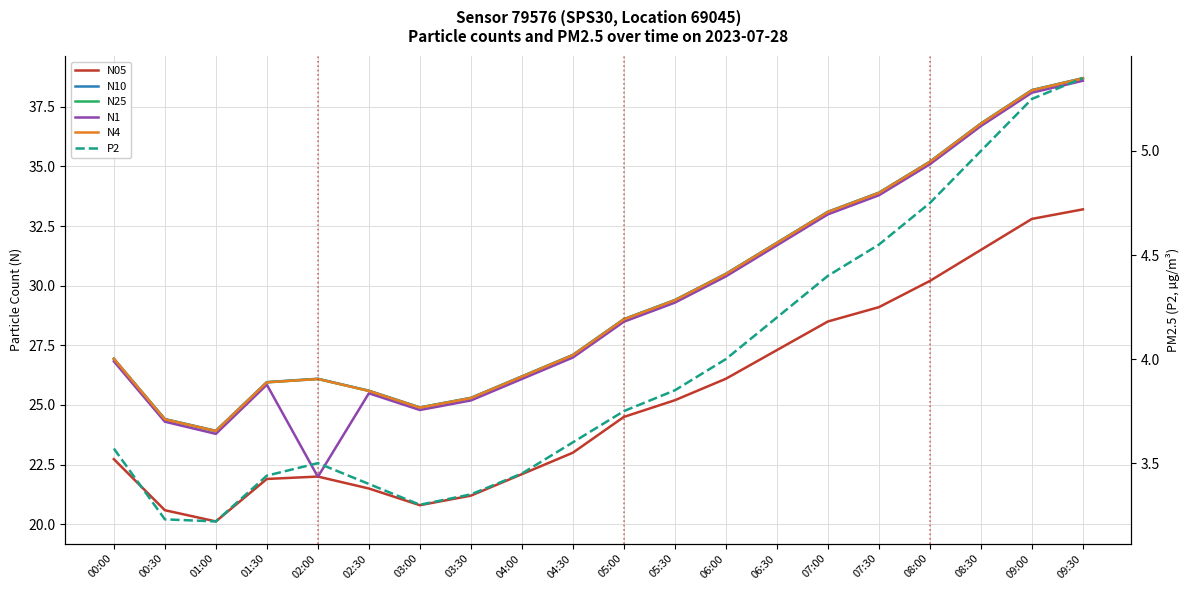

True or false: N1 has more than 1 points higher than both neighbors.

True